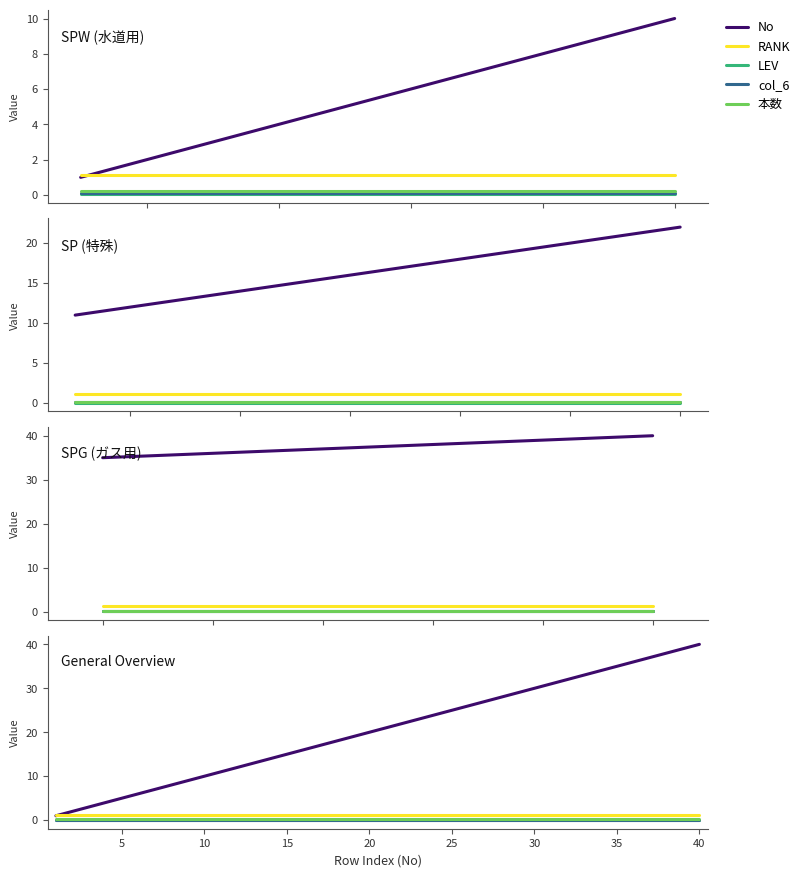

Between 11 and 30, which is larger?

30